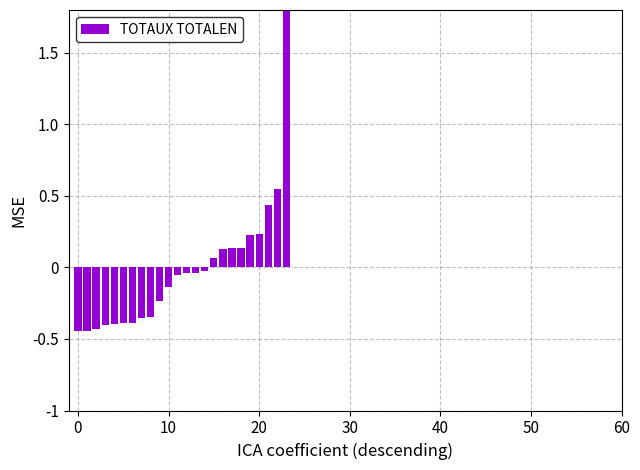

The value at 22 is 0.4. True or false?

False